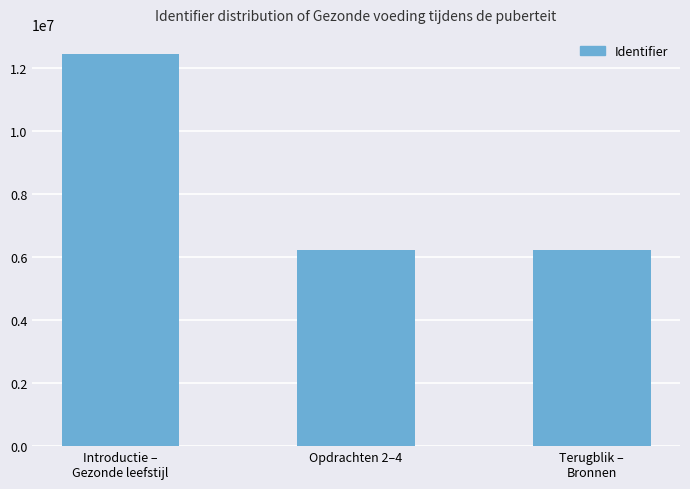

Does the chart contain any negative values?

No